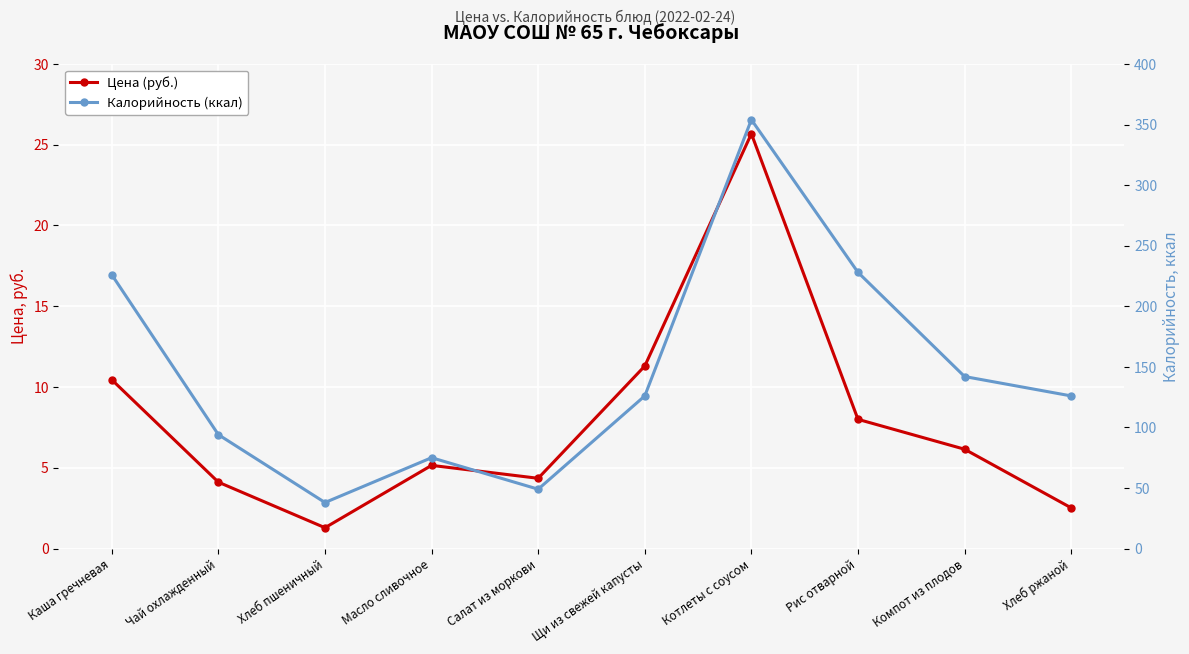

Reading right to left, transcribe all the data shown in this chart.

Цена (руб.): 2.5	6.2	8.0	25.7	11.3	4.3	5.2	1.3	4.1	10.4
Калорийность (ккал): 126.0	142.0	228.0	354.0	126.0	49.0	75.0	38.0	94.0	226.0